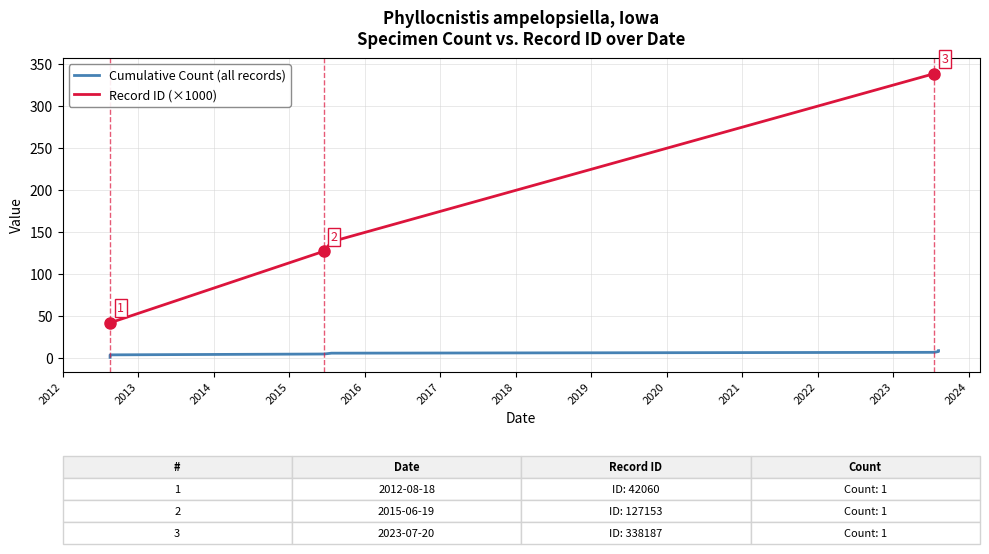

Which series has the largest range (max minus min)?

Record ID (×1000)